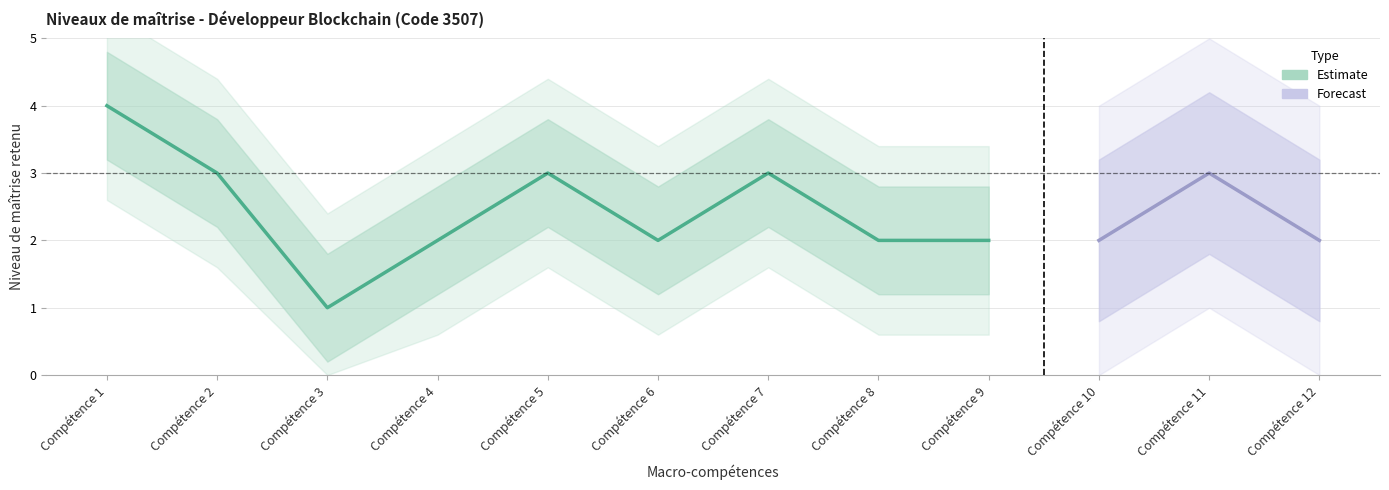

Count the values in the range 2 to 3.

10